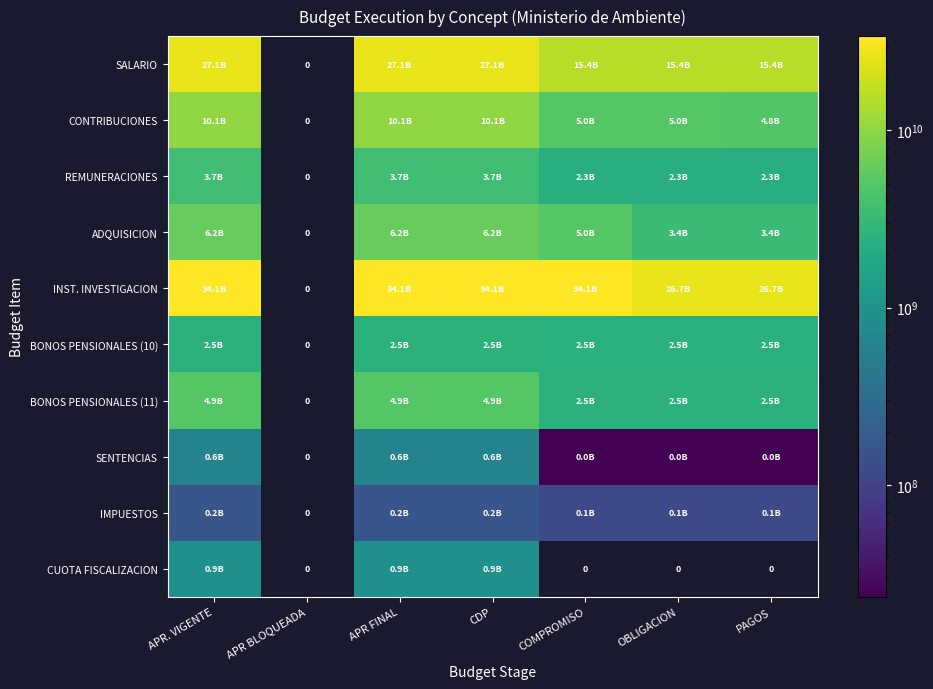

Between COMPROMISO and CDP, which is larger?

CDP